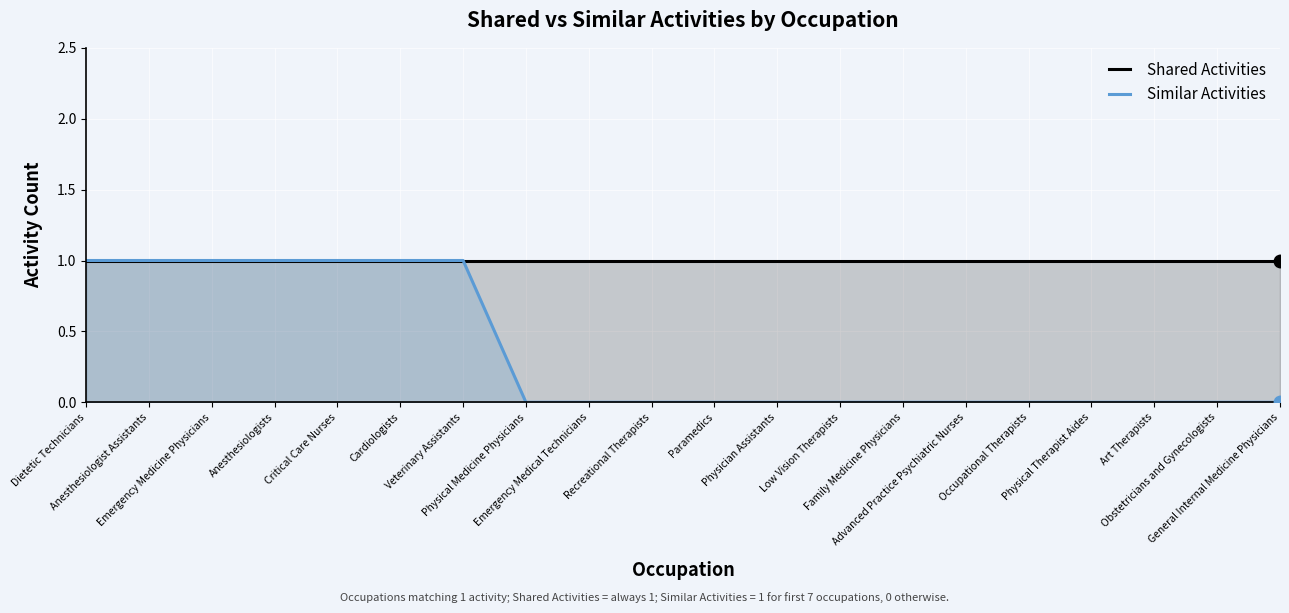

How many positive values does the Similar Activities series have?

7